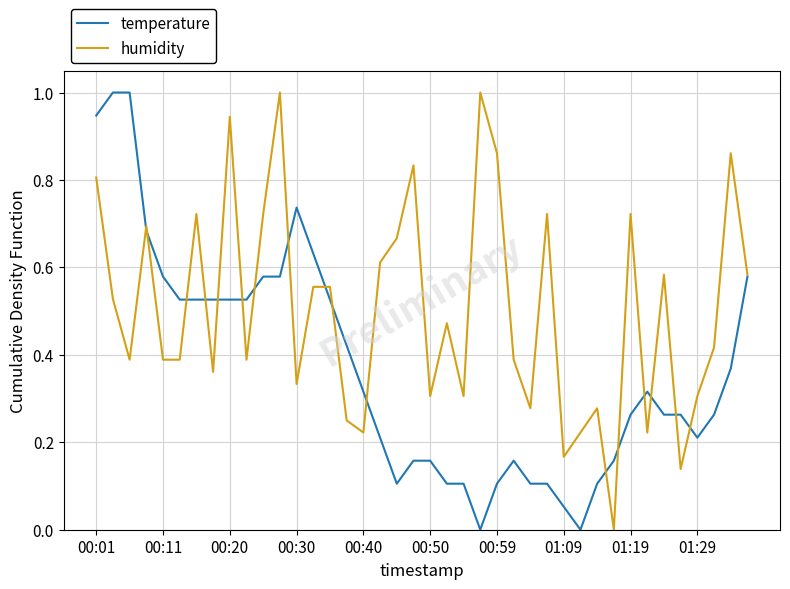

What is the maximum value shown in the chart?

1.0